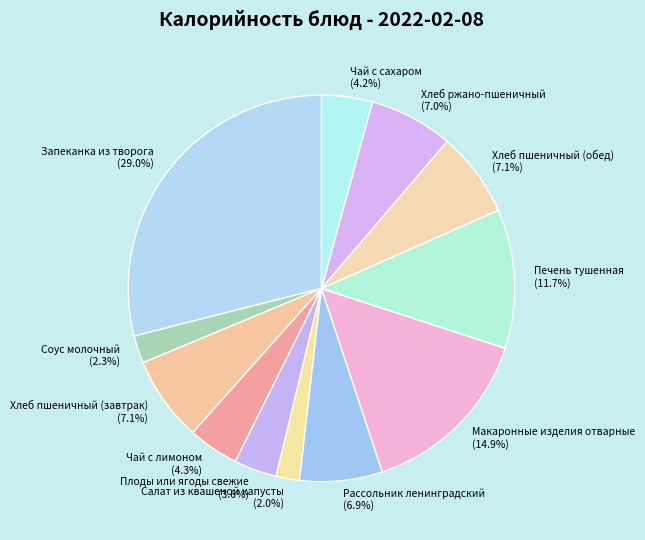

The Чай с сахаром slice represents 4% of the pie. True or false?

True